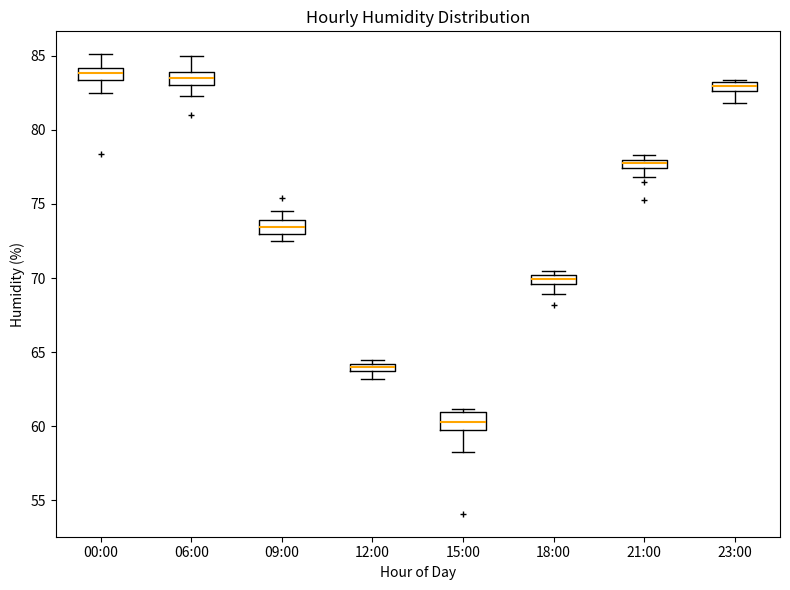

Where is the lower edge of the box for 09:00 on the y-axis? The values are not printed on the chart, so give them approximately, as read against the axis.

73.0